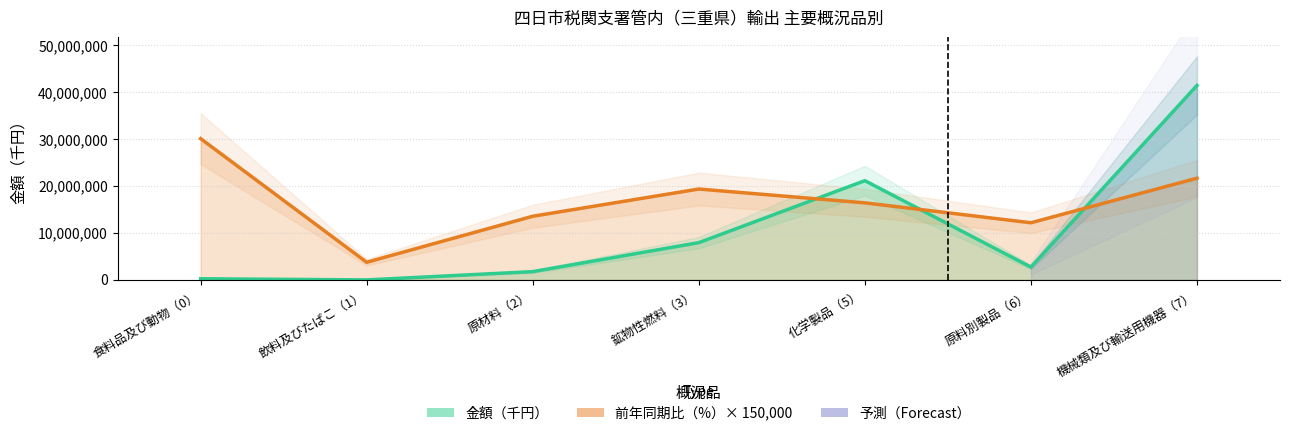

What is the average value of the 前年同期比（%） series?

16739785.7